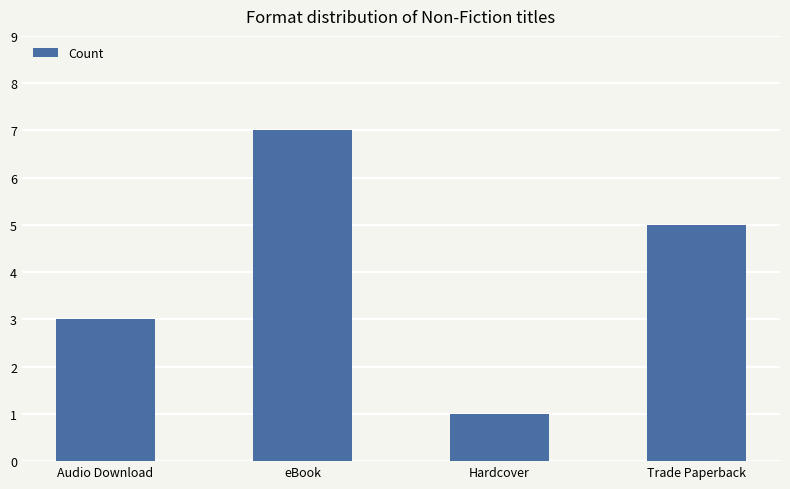

What is the greatest value displayed?

7